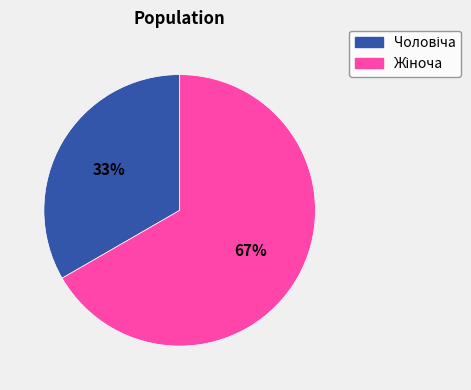

To the nearest percent, what is the average slice percentage?

50%